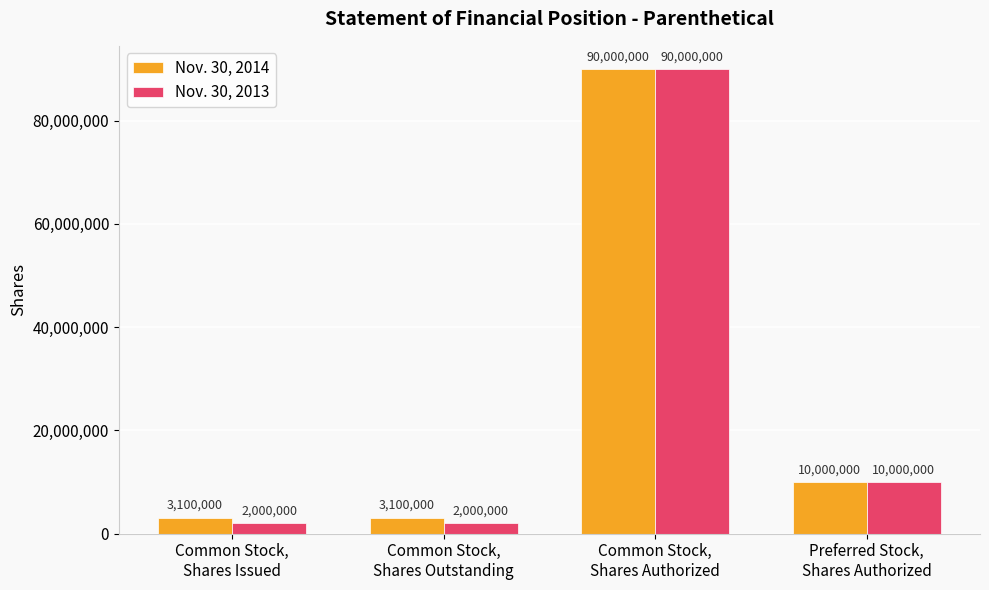

Count the number of categories in the chart.

4